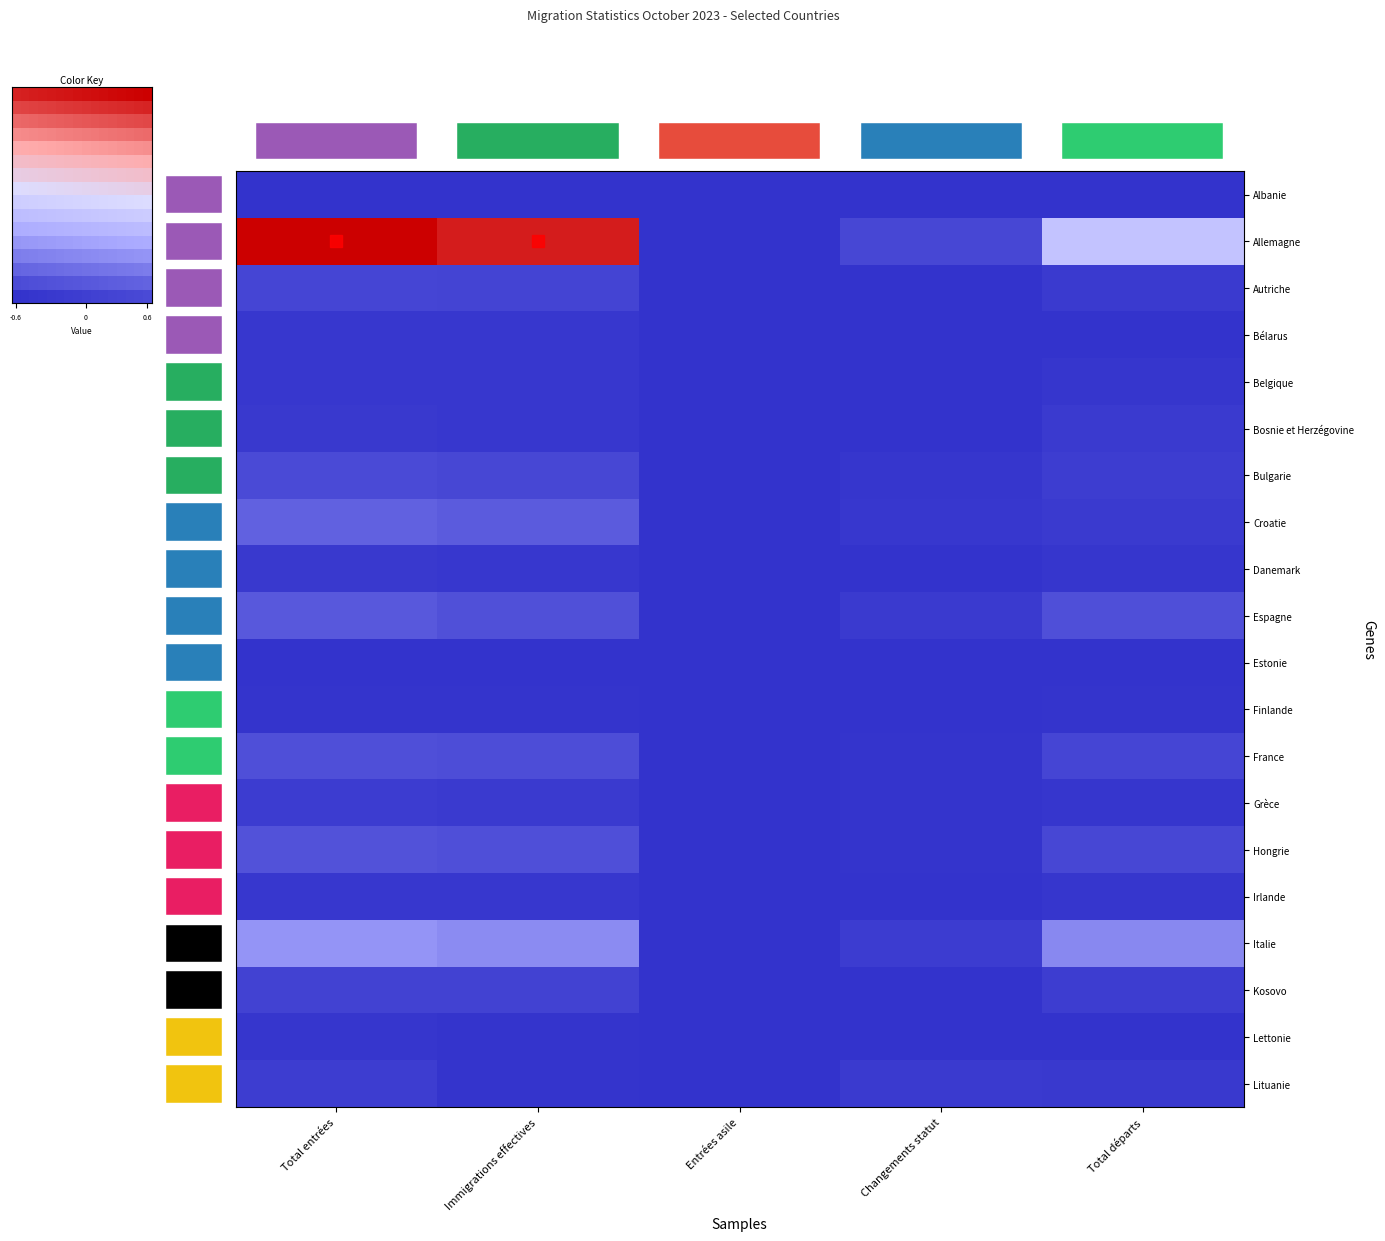

Reading left to right, extract all data points from this chart.

Albanie: Total entrées=0.0	Immigrations effectives=0.0	Entrées asile=0.0	Changements statut=0.0	Total départs=0.0
Allemagne: Total entrées=1.0	Immigrations effectives=0.9	Entrées asile=0.0	Changements statut=0.1	Total départs=0.4
Autriche: Total entrées=0.0	Immigrations effectives=0.0	Entrées asile=0.0	Changements statut=0.0	Total départs=0.0
Bélarus: Total entrées=0.0	Immigrations effectives=0.0	Entrées asile=0.0	Changements statut=0.0	Total départs=0.0
Belgique: Total entrées=0.0	Immigrations effectives=0.0	Entrées asile=0.0	Changements statut=0.0	Total départs=0.0
Bosnie et Herzégovine: Total entrées=0.0	Immigrations effectives=0.0	Entrées asile=0.0	Changements statut=0.0	Total départs=0.0
Bulgarie: Total entrées=0.1	Immigrations effectives=0.1	Entrées asile=0.0	Changements statut=0.0	Total départs=0.0
Croatie: Total entrées=0.1	Immigrations effectives=0.1	Entrées asile=0.0	Changements statut=0.0	Total départs=0.0
Danemark: Total entrées=0.0	Immigrations effectives=0.0	Entrées asile=0.0	Changements statut=0.0	Total départs=0.0
Espagne: Total entrées=0.1	Immigrations effectives=0.1	Entrées asile=0.0	Changements statut=0.0	Total départs=0.1
Estonie: Total entrées=0.0	Immigrations effectives=0.0	Entrées asile=0.0	Changements statut=0.0	Total départs=0.0
Finlande: Total entrées=0.0	Immigrations effectives=0.0	Entrées asile=0.0	Changements statut=0.0	Total départs=0.0
France: Total entrées=0.1	Immigrations effectives=0.1	Entrées asile=0.0	Changements statut=0.0	Total départs=0.1
Grèce: Total entrées=0.0	Immigrations effectives=0.0	Entrées asile=0.0	Changements statut=0.0	Total départs=0.0
Hongrie: Total entrées=0.1	Immigrations effectives=0.1	Entrées asile=0.0	Changements statut=0.0	Total départs=0.1
Irlande: Total entrées=0.0	Immigrations effectives=0.0	Entrées asile=0.0	Changements statut=0.0	Total départs=0.0
Italie: Total entrées=0.2	Immigrations effectives=0.2	Entrées asile=0.0	Changements statut=0.0	Total départs=0.2
Kosovo: Total entrées=0.0	Immigrations effectives=0.0	Entrées asile=0.0	Changements statut=0.0	Total départs=0.0
Lettonie: Total entrées=0.0	Immigrations effectives=0.0	Entrées asile=0.0	Changements statut=0.0	Total départs=0.0
Lituanie: Total entrées=0.0	Immigrations effectives=0.0	Entrées asile=0.0	Changements statut=0.0	Total départs=0.0